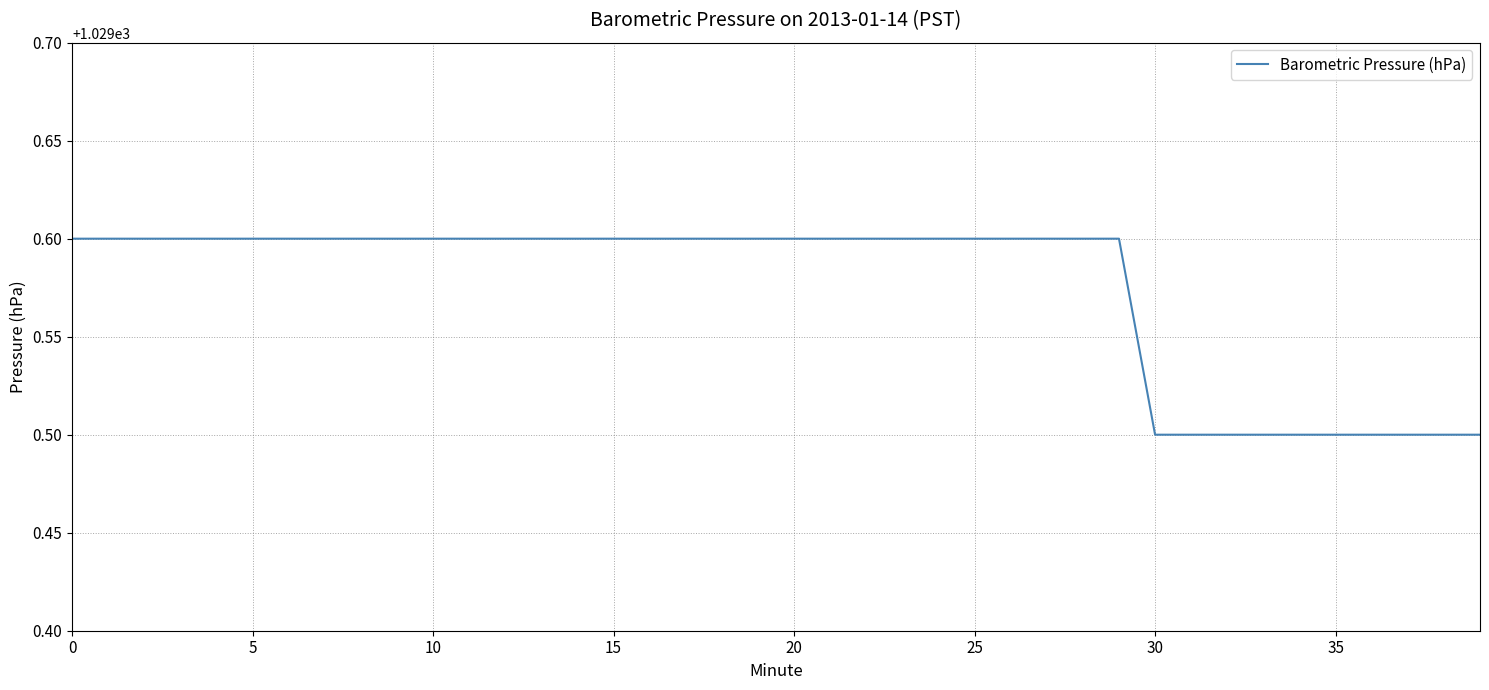

What is the minimum value shown in the chart?

1029.5